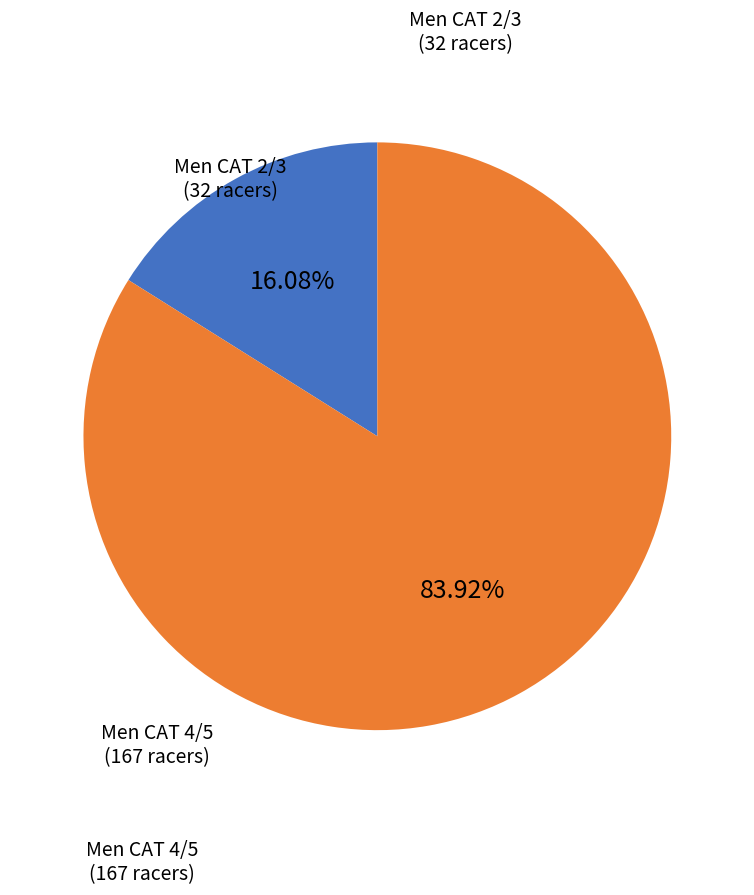

What is the largest slice in the pie chart?

Men CAT 4/5